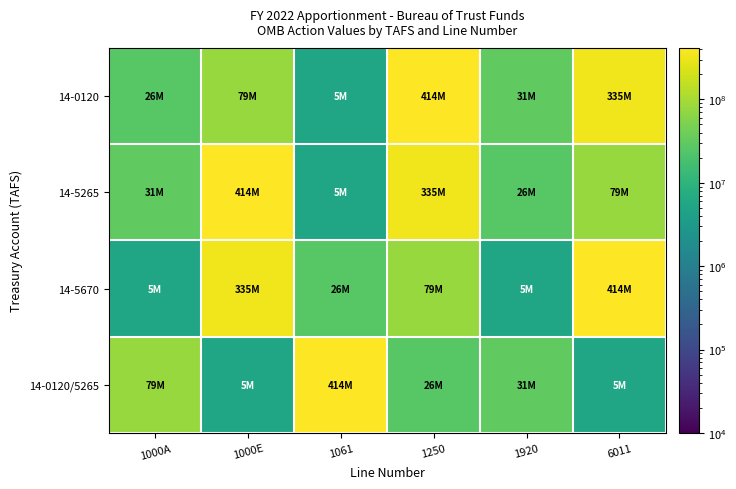

At how many categories does at least one series exceed 186967298?

4